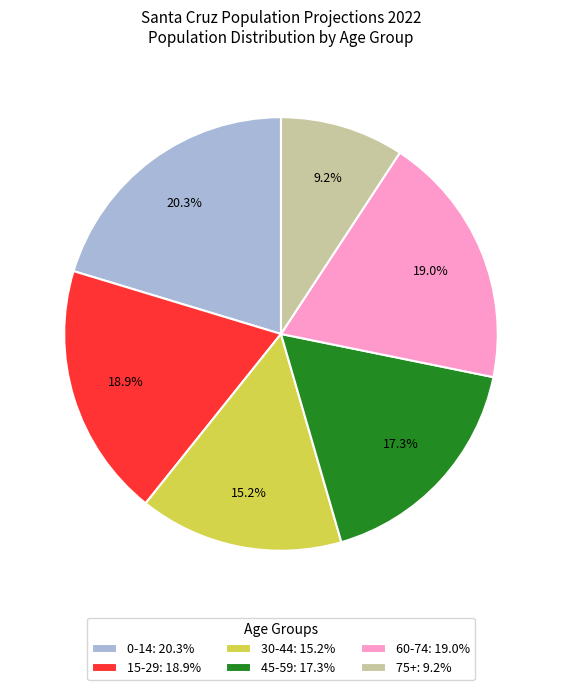

What is the ratio of the value at 75+: 9.2% to the value at 30-44: 15.2%?

0.6